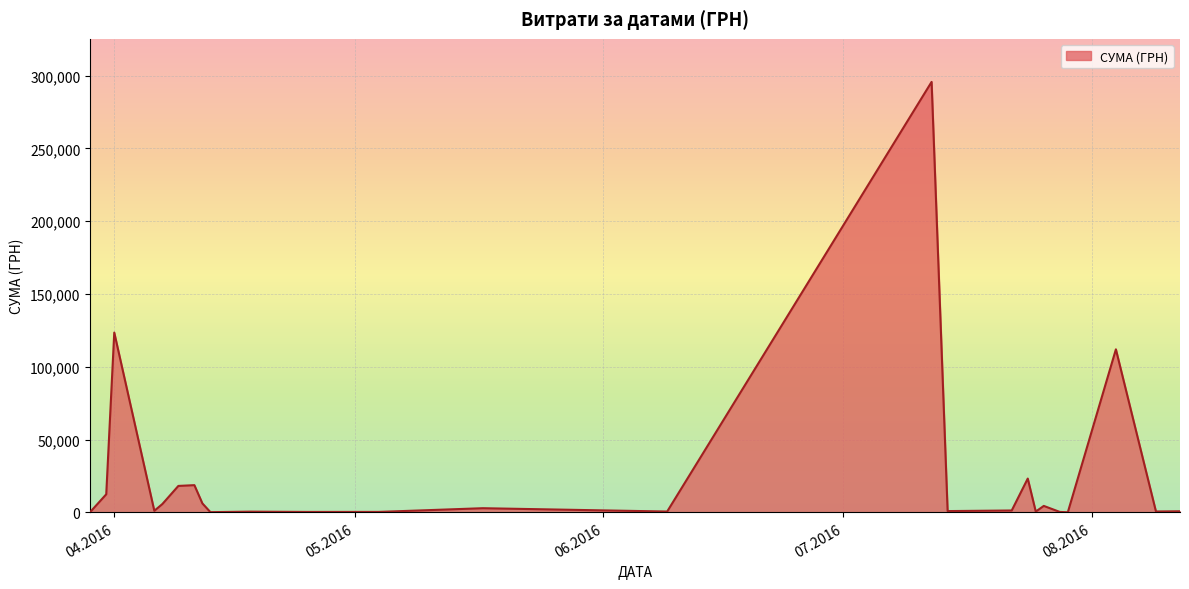

What is the greatest value displayed?

295638.6